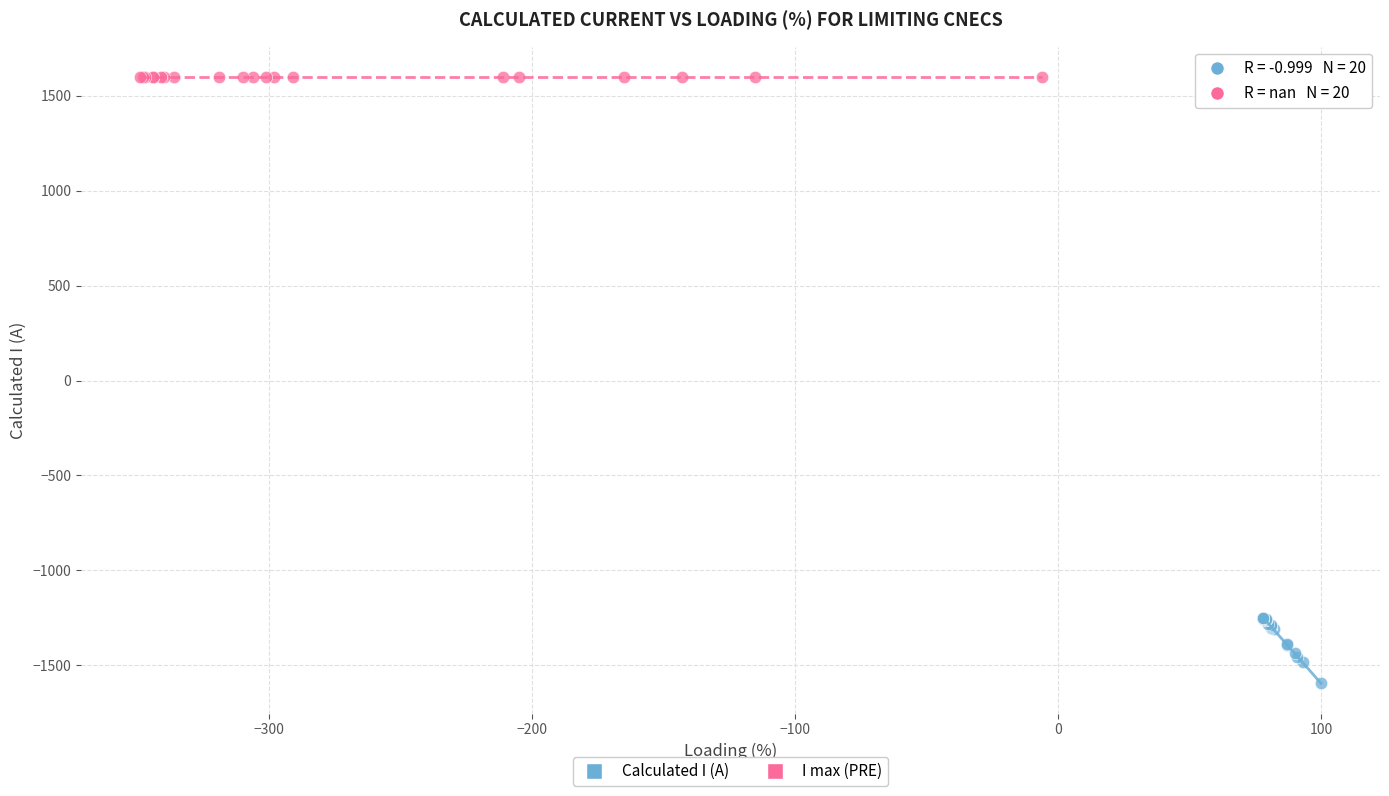

What are all the series names shown in the legend?

Calculated I (A), I max (PRE)